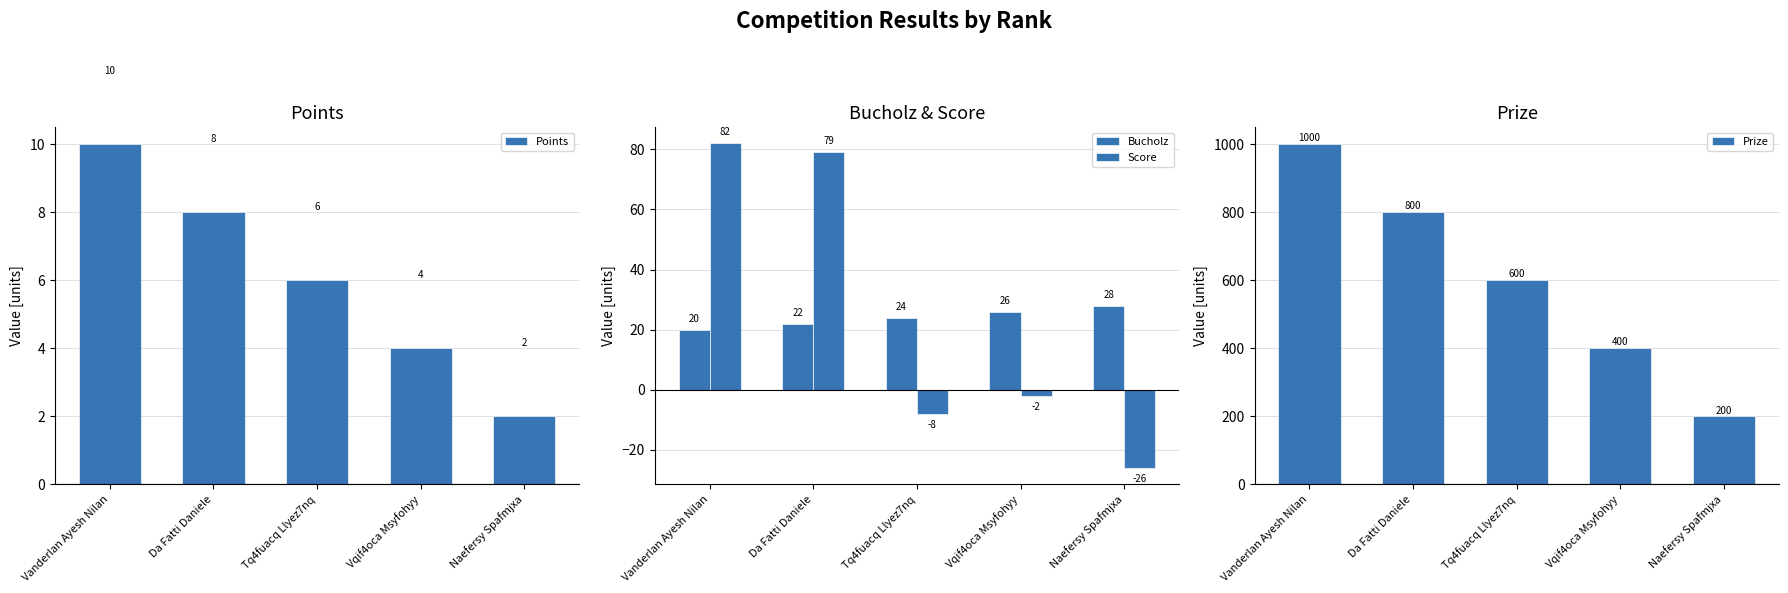

Reading left to right, what are all the values shown in this chart?

Points: Vanderlan Ayesh Nilan=10	Da Fatti Daniele=8	Tq4fuacq Llyez7nq=6	Vqif4oca Msyfohyy=4	Naefersy Spafmjxa=2
Bucholz: Vanderlan Ayesh Nilan=20	Da Fatti Daniele=22	Tq4fuacq Llyez7nq=24	Vqif4oca Msyfohyy=26	Naefersy Spafmjxa=28
Score: Vanderlan Ayesh Nilan=82	Da Fatti Daniele=79	Tq4fuacq Llyez7nq=-8	Vqif4oca Msyfohyy=-2	Naefersy Spafmjxa=-26
Prize: Vanderlan Ayesh Nilan=1000	Da Fatti Daniele=800	Tq4fuacq Llyez7nq=600	Vqif4oca Msyfohyy=400	Naefersy Spafmjxa=200